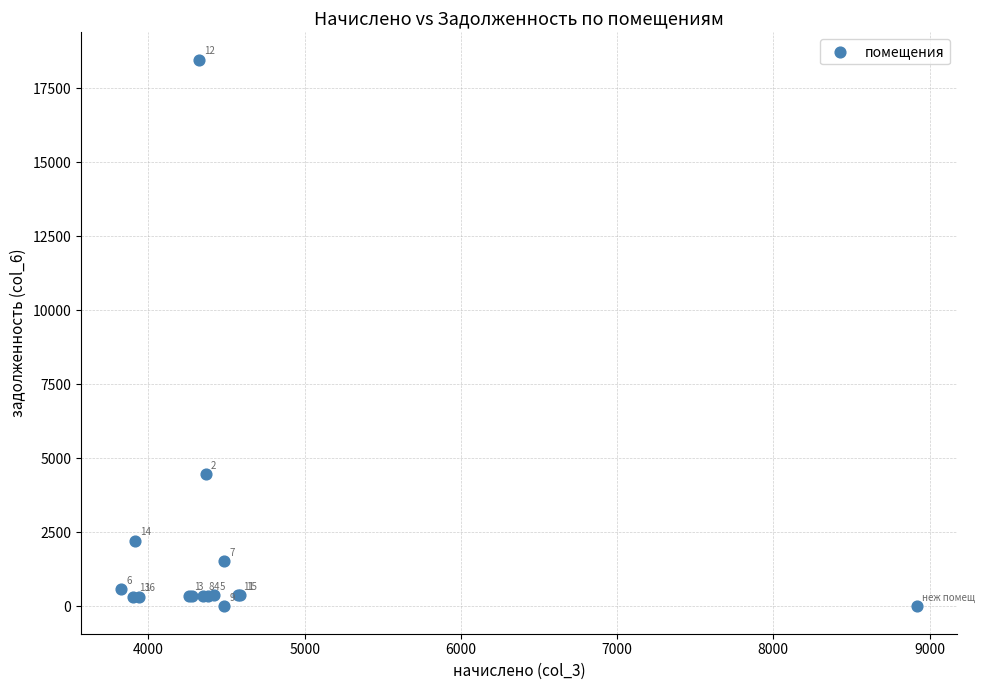

What Y value in the scatter plot is closest to 9233?

4466.1